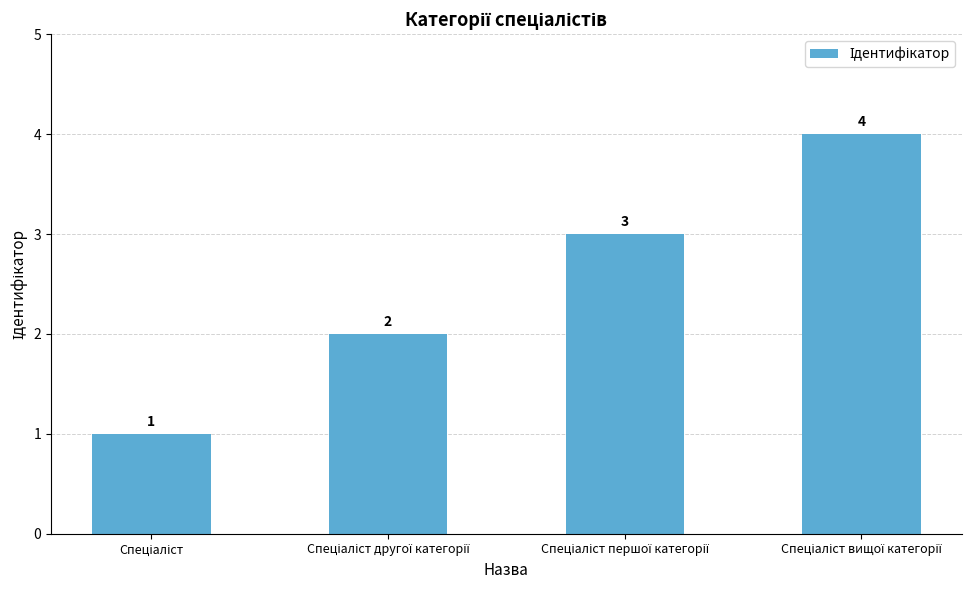

How many values are between 2 and 4?

3